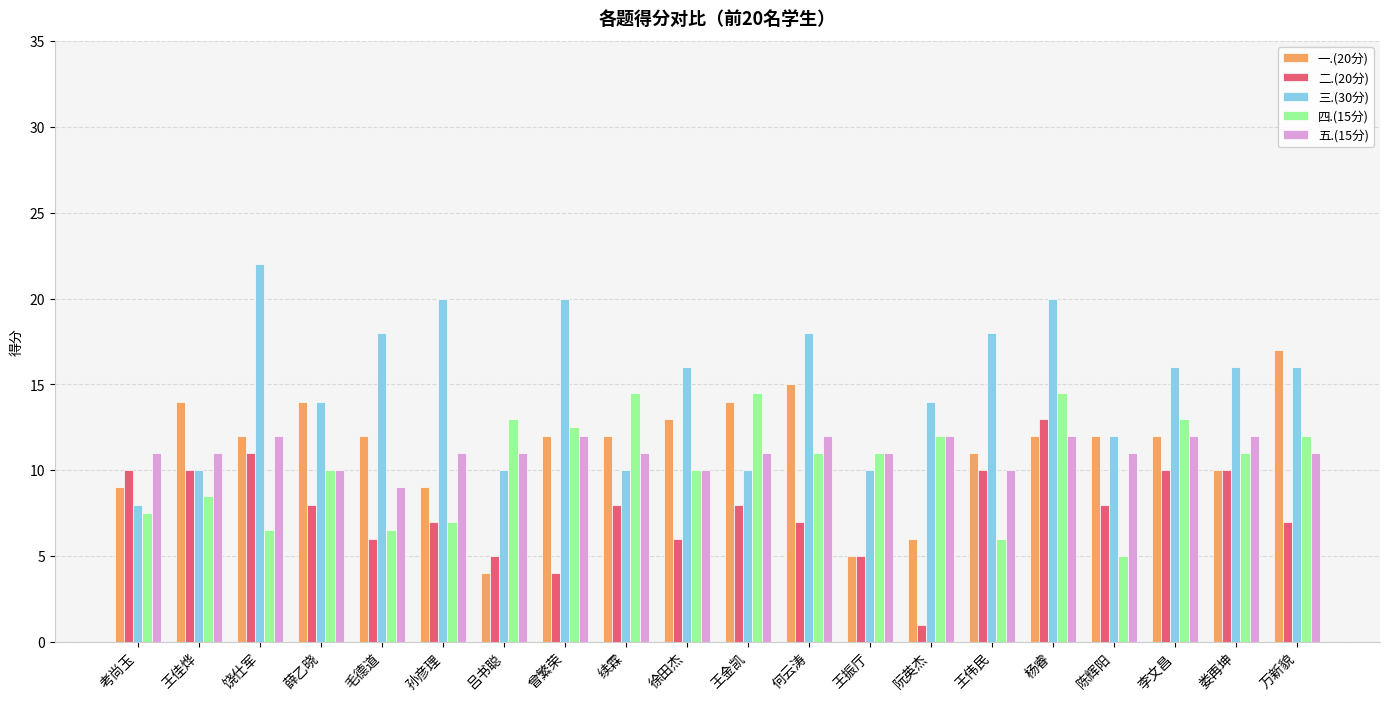

Reading right to left, list all the values displayed in this chart.

一.(20分): 万新貌=17.0	娄再坤=10.0	李文昌=12.0	陈辉阳=12.0	杨睿=12.0	王伟民=11.0	阮英杰=6.0	王振厅=5.0	何云涛=15.0	王金凯=14.0	徐田杰=13.0	续霖=12.0	曾繁荣=12.0	吕书聪=4.0	孙彦理=9.0	毛德道=12.0	薛乙晓=14.0	饶仕军=12.0	王佳烨=14.0	考尚玉=9.0
二.(20分): 万新貌=7.0	娄再坤=10.0	李文昌=10.0	陈辉阳=8.0	杨睿=13.0	王伟民=10.0	阮英杰=1.0	王振厅=5.0	何云涛=7.0	王金凯=8.0	徐田杰=6.0	续霖=8.0	曾繁荣=4.0	吕书聪=5.0	孙彦理=7.0	毛德道=6.0	薛乙晓=8.0	饶仕军=11.0	王佳烨=10.0	考尚玉=10.0
三.(30分): 万新貌=16.0	娄再坤=16.0	李文昌=16.0	陈辉阳=12.0	杨睿=20.0	王伟民=18.0	阮英杰=14.0	王振厅=10.0	何云涛=18.0	王金凯=10.0	徐田杰=16.0	续霖=10.0	曾繁荣=20.0	吕书聪=10.0	孙彦理=20.0	毛德道=18.0	薛乙晓=14.0	饶仕军=22.0	王佳烨=10.0	考尚玉=8.0
四.(15分): 万新貌=12.0	娄再坤=11.0	李文昌=13.0	陈辉阳=5.0	杨睿=14.5	王伟民=6.0	阮英杰=12.0	王振厅=11.0	何云涛=11.0	王金凯=14.5	徐田杰=10.0	续霖=14.5	曾繁荣=12.5	吕书聪=13.0	孙彦理=7.0	毛德道=6.5	薛乙晓=10.0	饶仕军=6.5	王佳烨=8.5	考尚玉=7.5
五.(15分): 万新貌=11.0	娄再坤=12.0	李文昌=12.0	陈辉阳=11.0	杨睿=12.0	王伟民=10.0	阮英杰=12.0	王振厅=11.0	何云涛=12.0	王金凯=11.0	徐田杰=10.0	续霖=11.0	曾繁荣=12.0	吕书聪=11.0	孙彦理=11.0	毛德道=9.0	薛乙晓=10.0	饶仕军=12.0	王佳烨=11.0	考尚玉=11.0